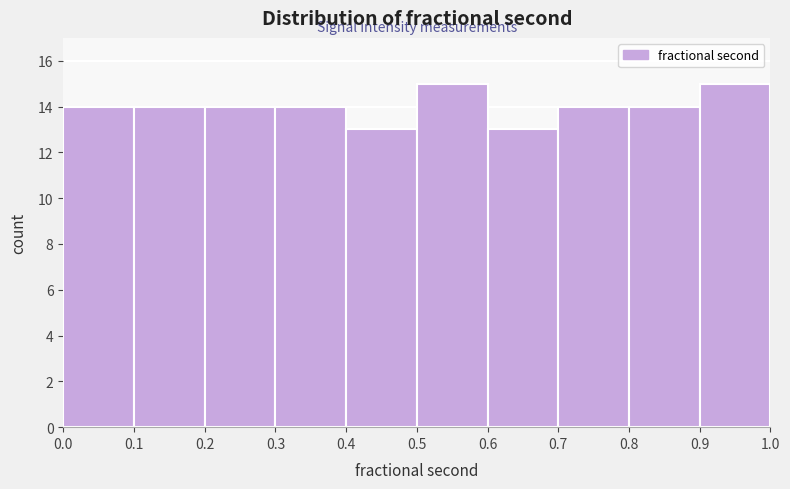

Reading left to right, list every bar in this chart as the range it spans on the x-axis followed by its height. The values are not printed on the chart, so give them approximately, as read against the axis.

0.0 to 0.1: 14
0.1 to 0.2: 14
0.2 to 0.3: 14
0.3 to 0.4: 14
0.4 to 0.5: 13
0.5 to 0.6: 15
0.6 to 0.7: 13
0.7 to 0.8: 14
0.8 to 0.9: 14
0.9 to 1.0: 15